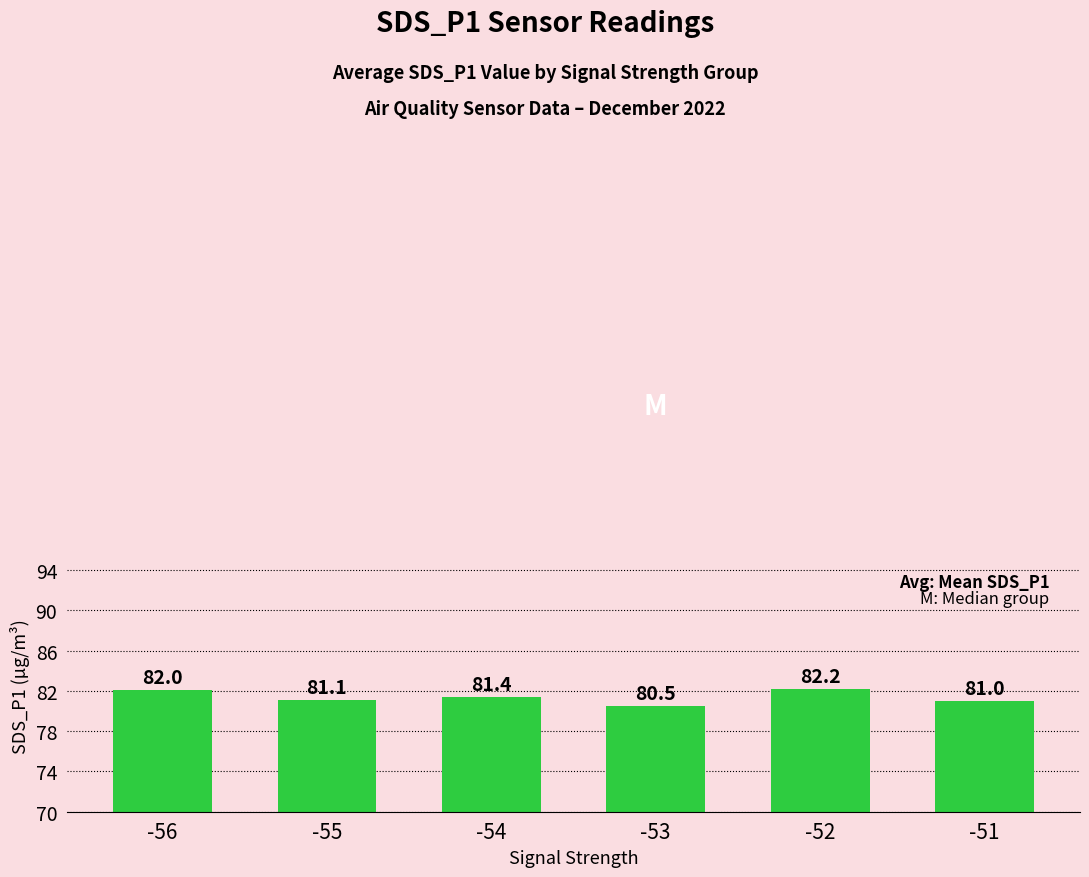

Which has a higher value, -54 or -55?

-54